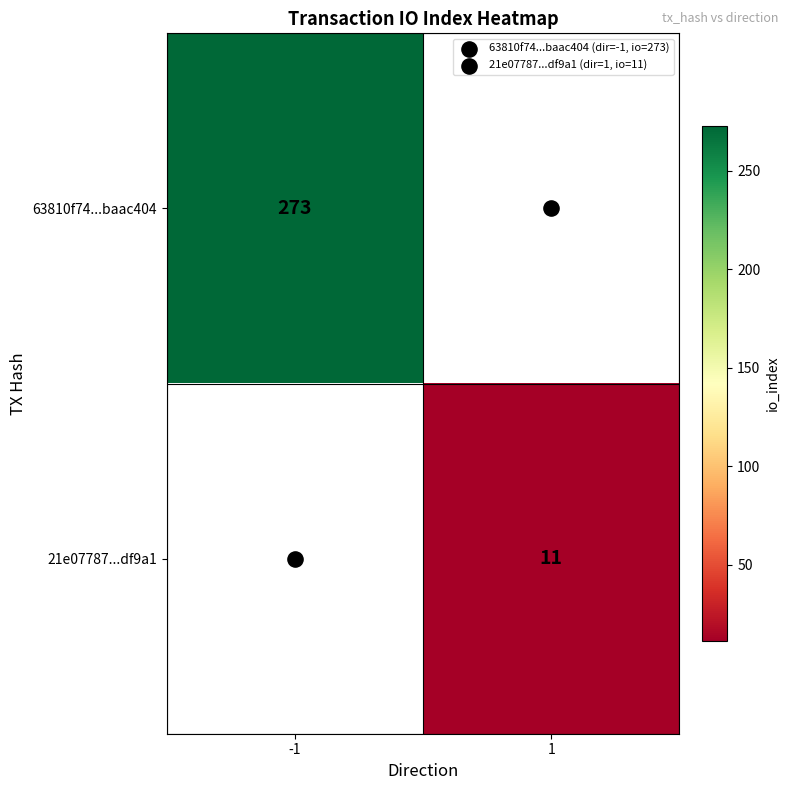

What is the lowest value of the 63810f74...baac404 series?

273.0